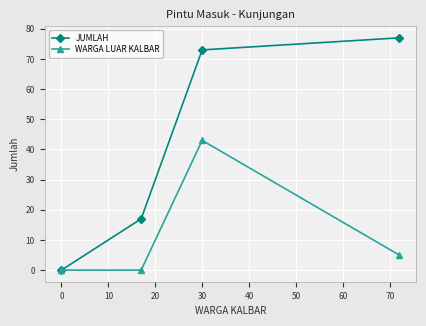

Which series has the largest total across all categories?

JUMLAH